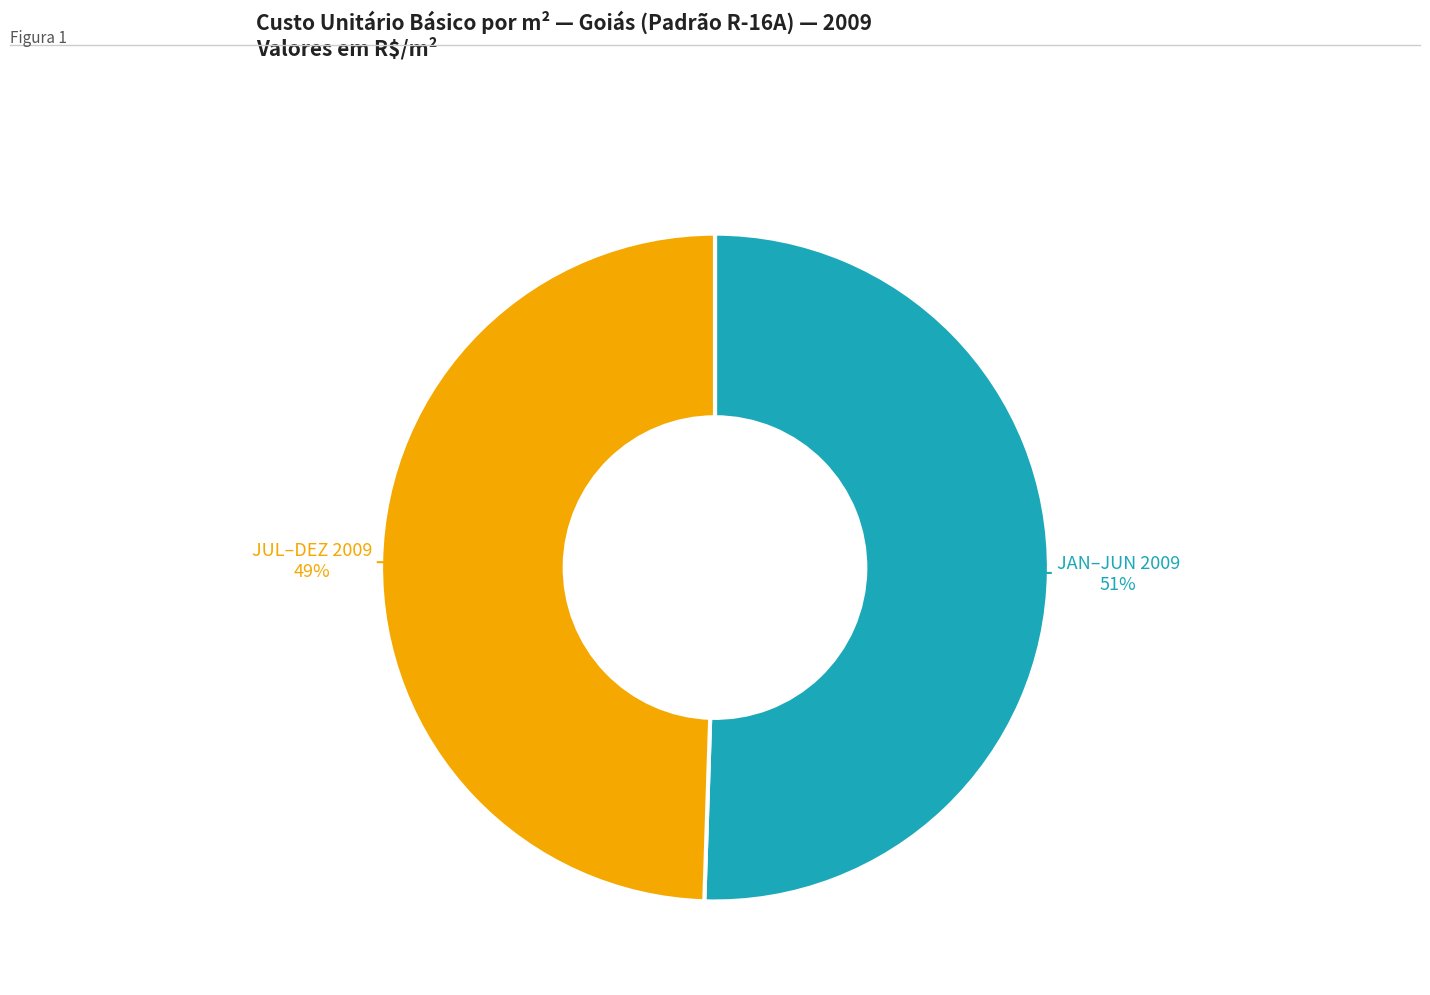

To the nearest percent, what is the average slice percentage?

50%